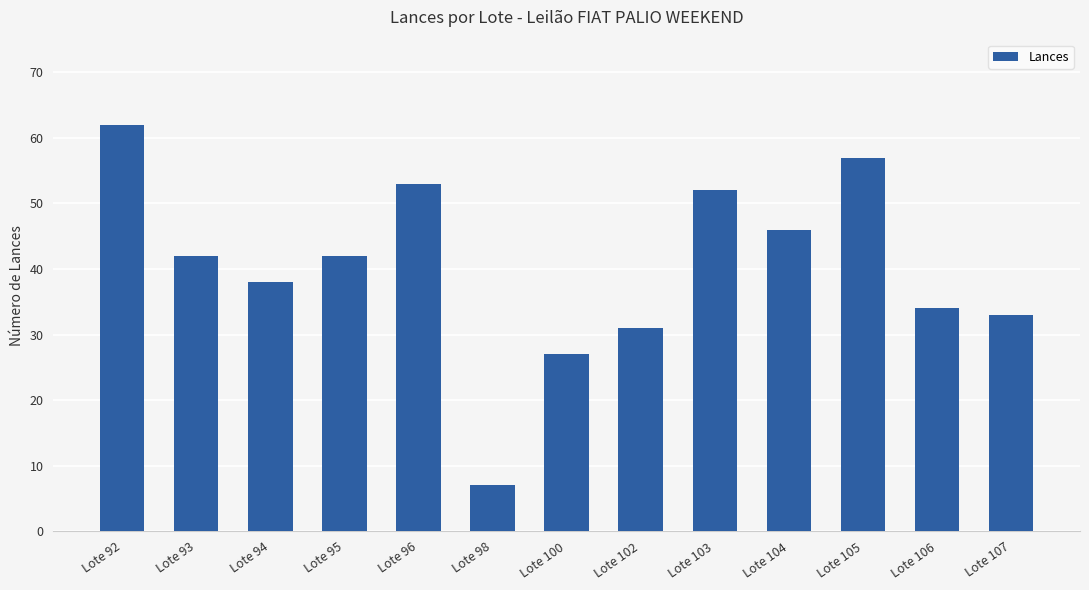

What is the value of the 13th bar from the left?

33